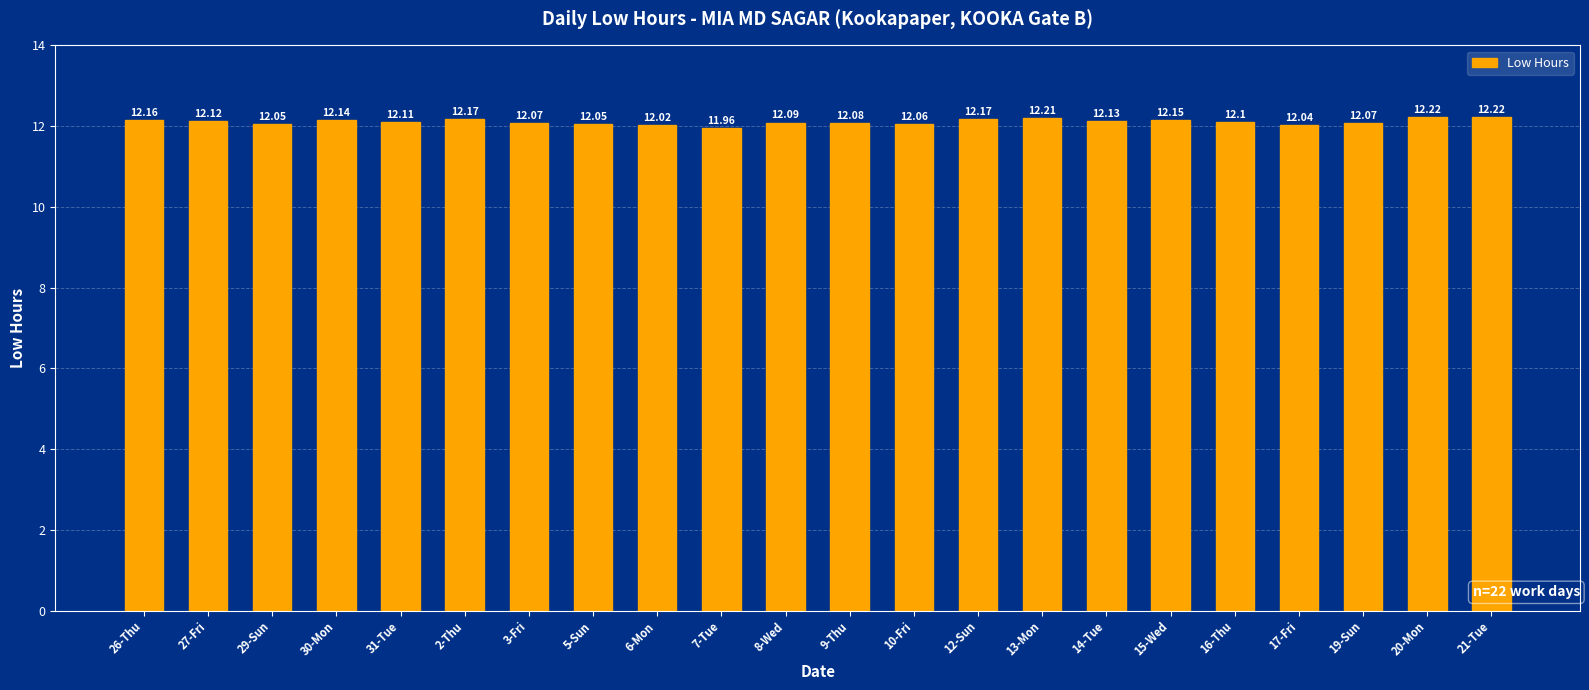

How many categories are shown in the chart?

22